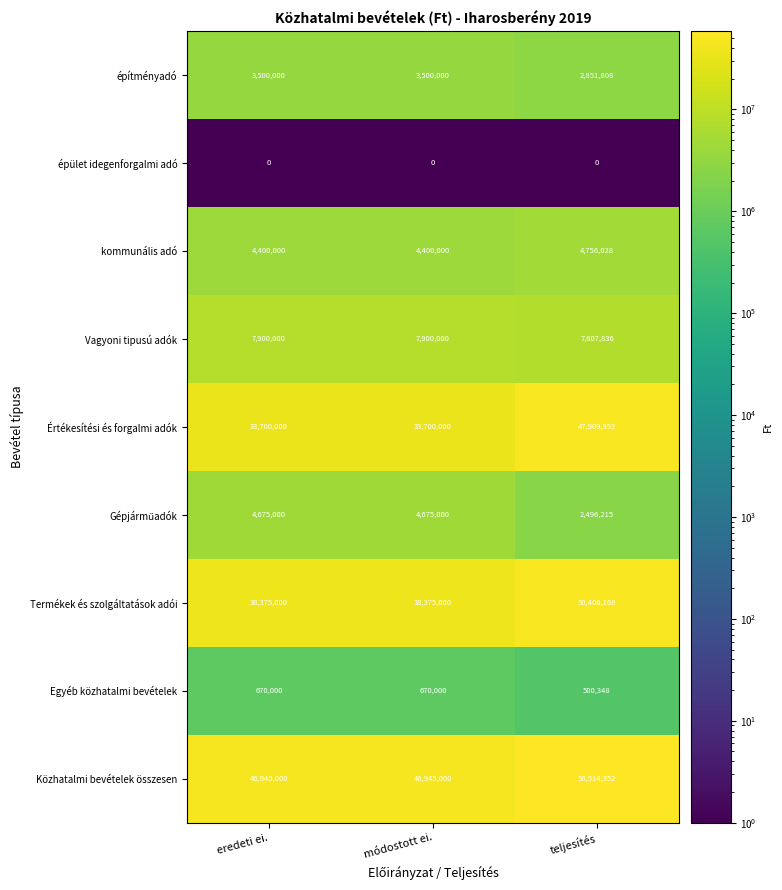

How many distinct data groups are displayed?

9